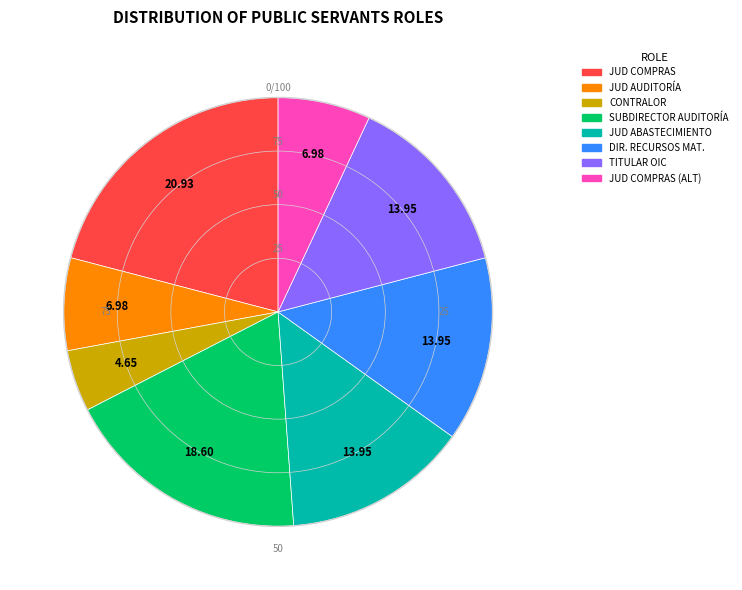

Is there any slice that represents more than half of the pie?

No